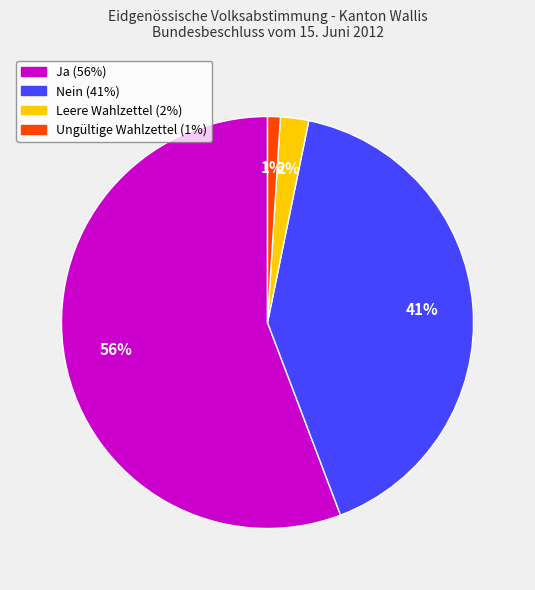

True or false: Nein accounts for 41% of the total.

True